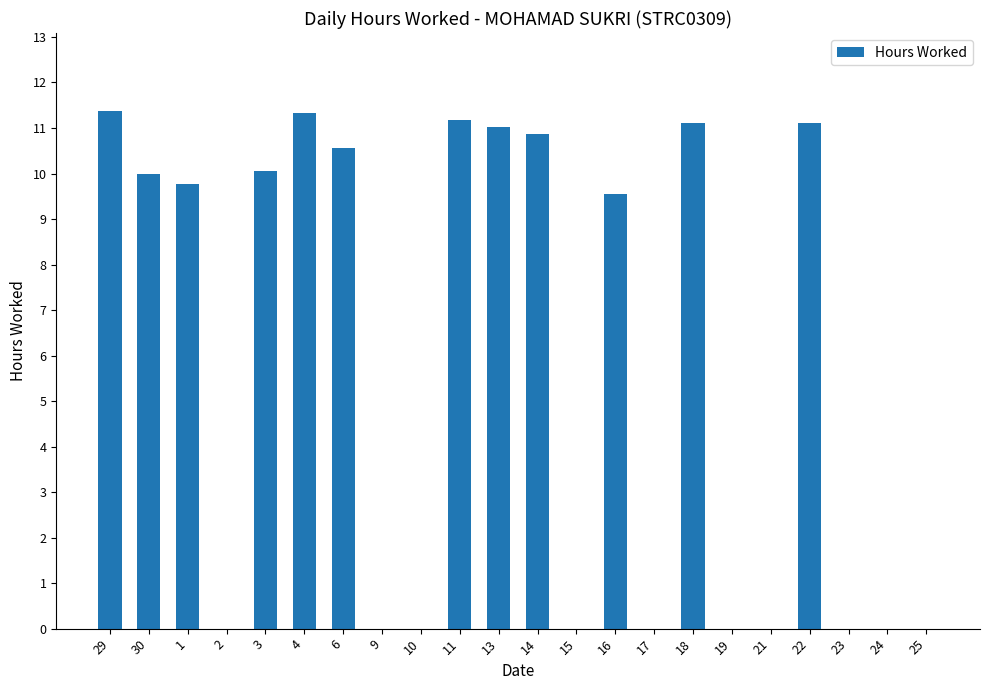

What is the ratio of the value at 14 to the value at 22?

1.0